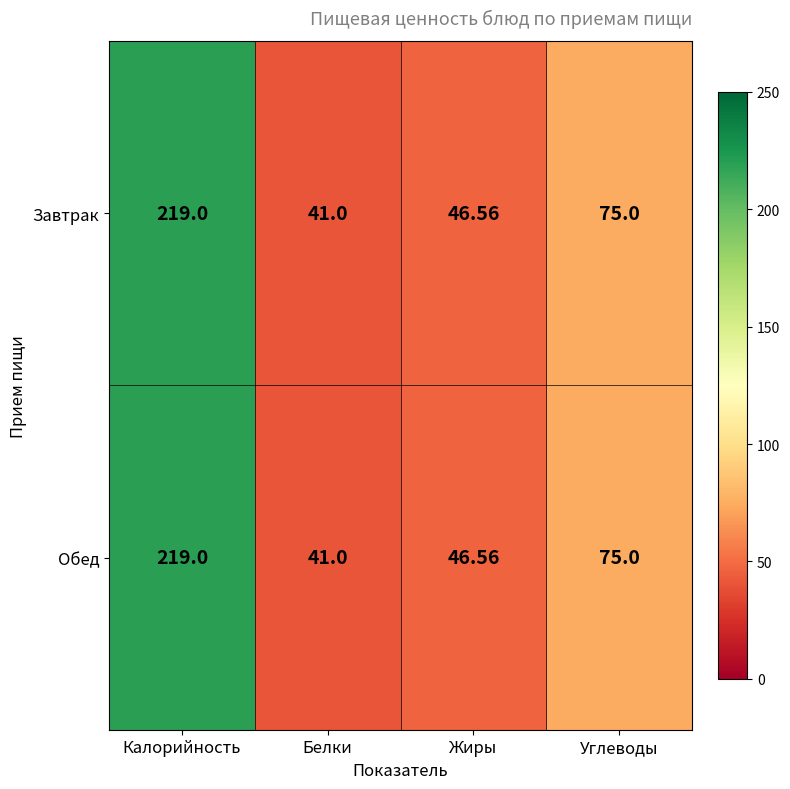

List the labels in order of Завтрак value, smallest first.

Белки, Жиры, Углеводы, Калорийность